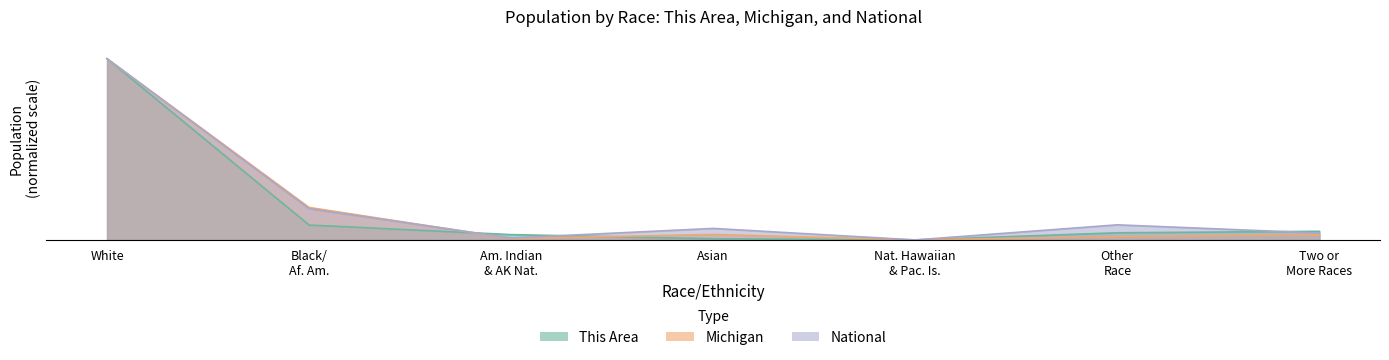

What is the spread (max minus min) of values at Asian?

2.3